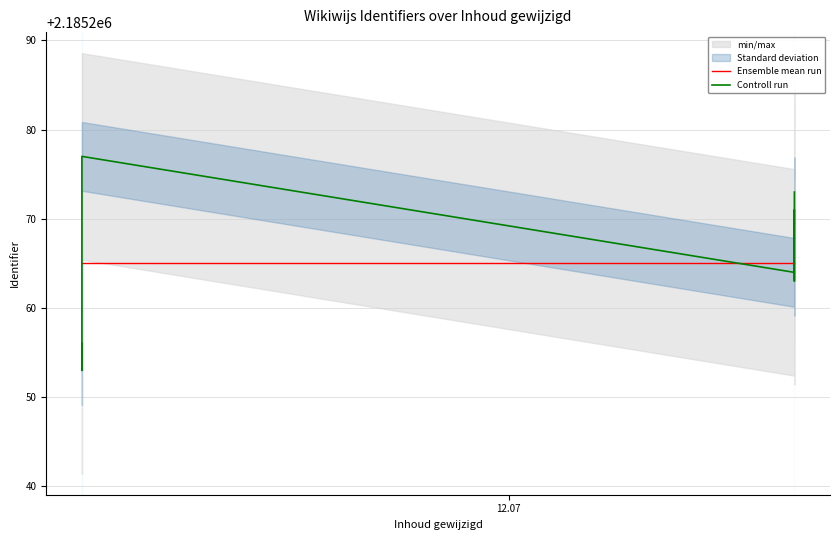

True or false: Ensemble mean run and Controll run intersect in this chart.

True